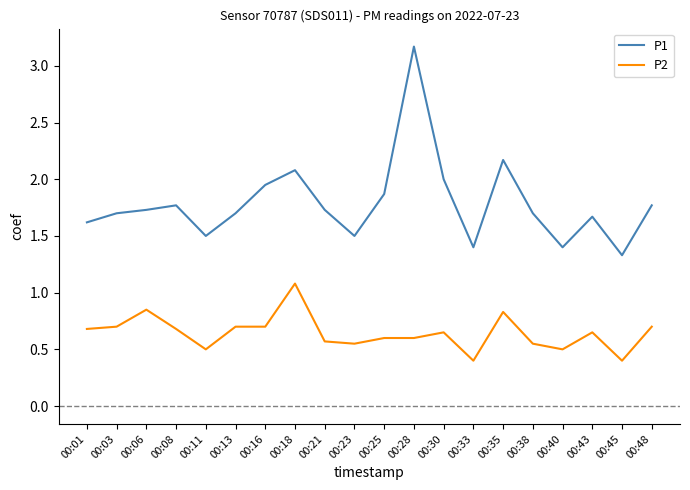

Which series has the largest total across all categories?

P1